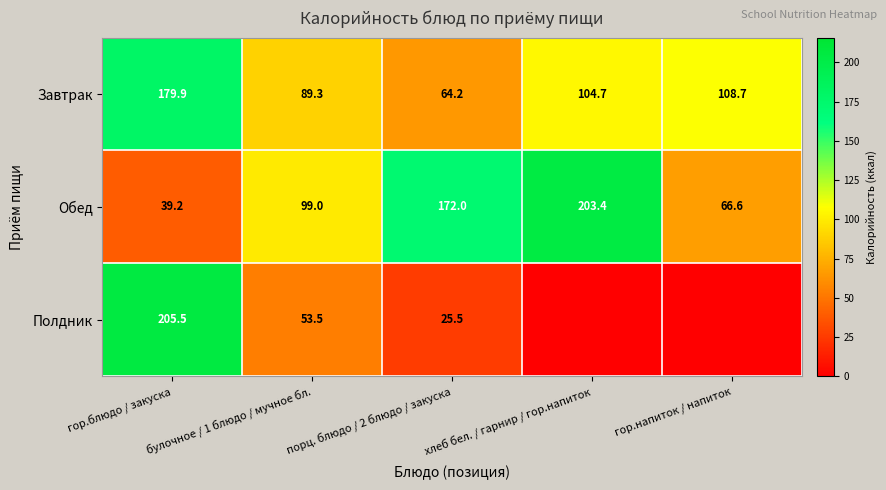

What is the spread (max minus min) of values at порц. блюдо / 2 блюдо / закуска?

146.5